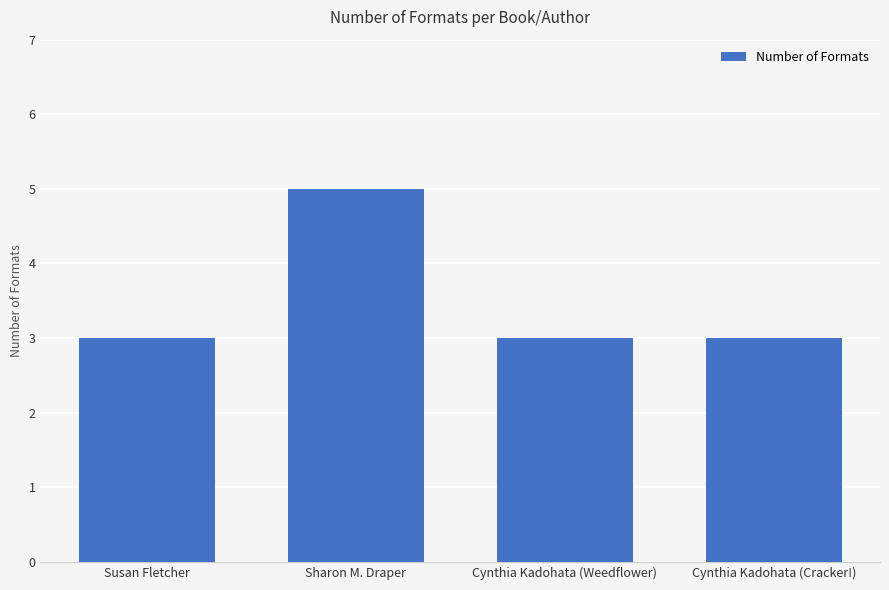

What is the value of the 4th bar from the left?

3